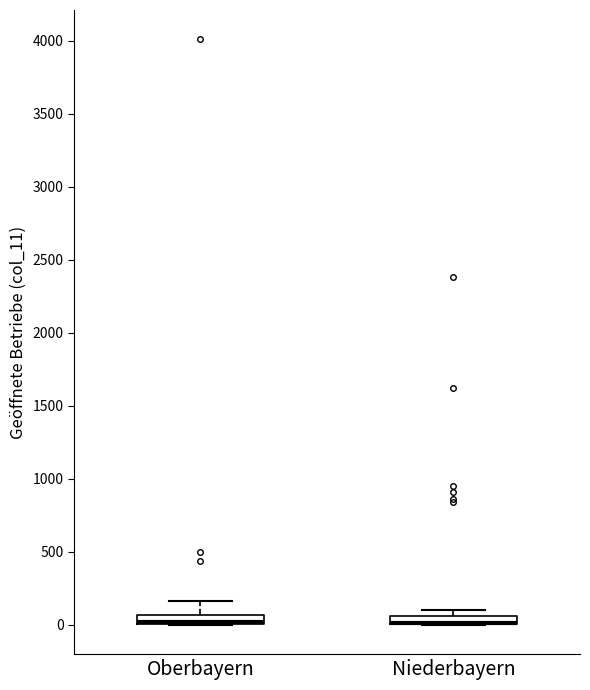

Where does the upper whisker of the box for Oberbayern end on the y-axis? The values are not printed on the chart, so give them approximately, as read against the axis.

150